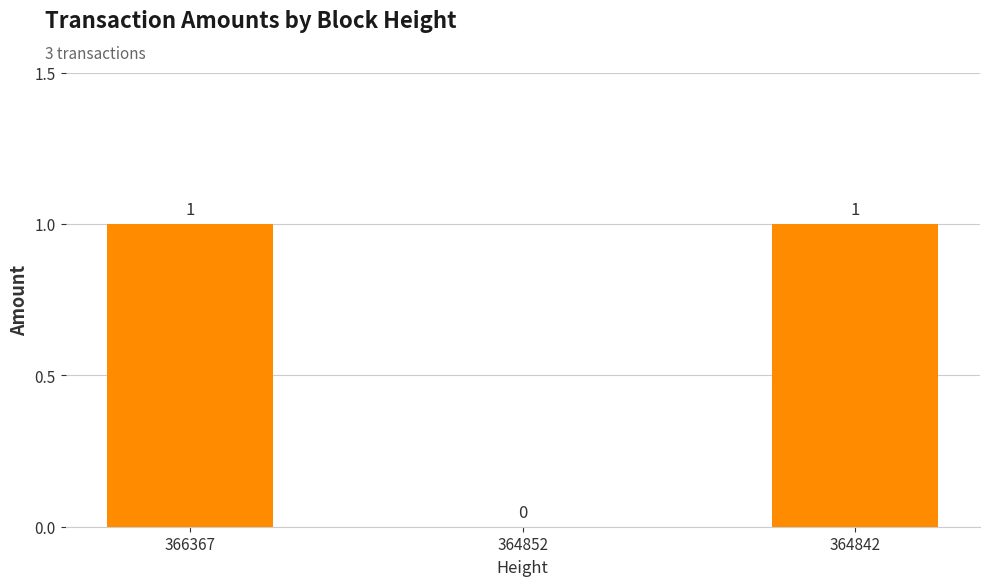

Which has a higher value, 364852 or 366367?

366367